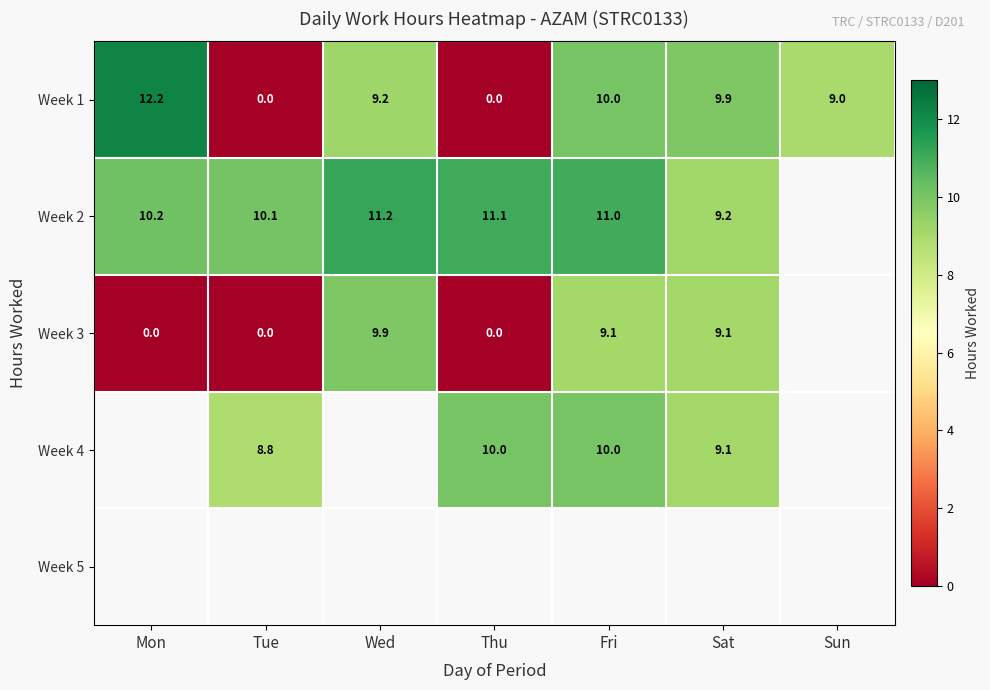

At how many categories does at least one series exceed 5?

7